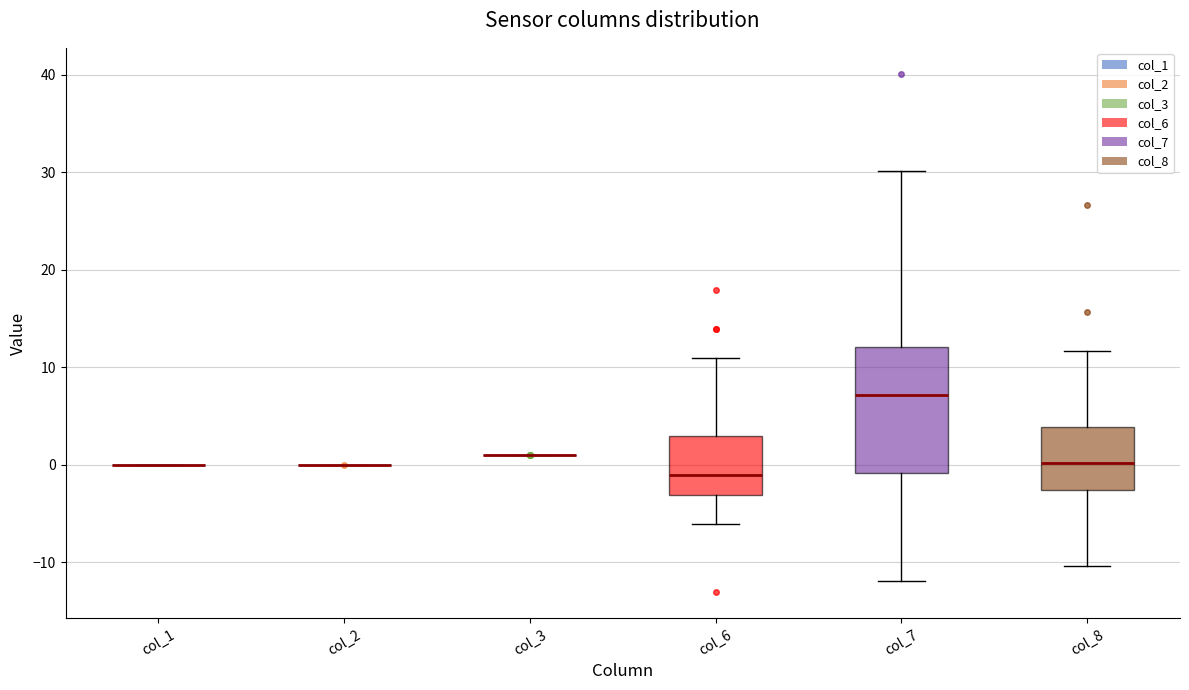

Which box is the tallest, from its lower edge to its upper edge?

col_7